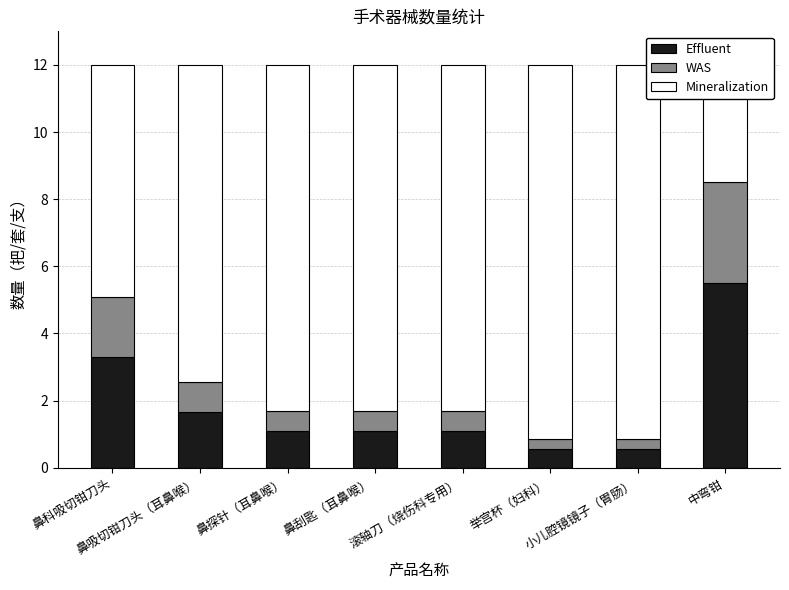

What is the spread (max minus min) of values at 鼻科吸切钳刀头?

5.1